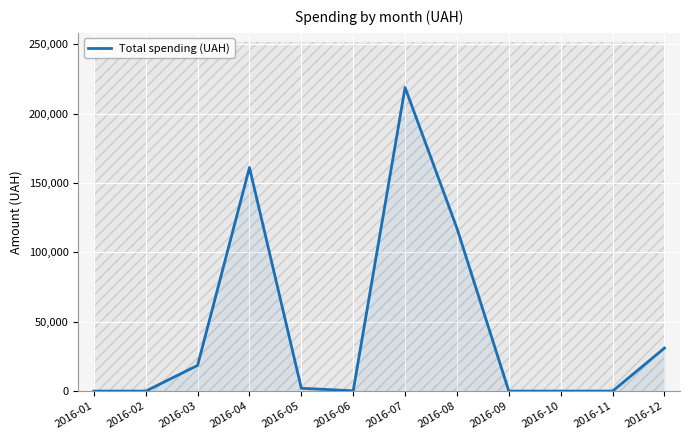

Is it true that the value at 2016-10 is -120056.5?

False